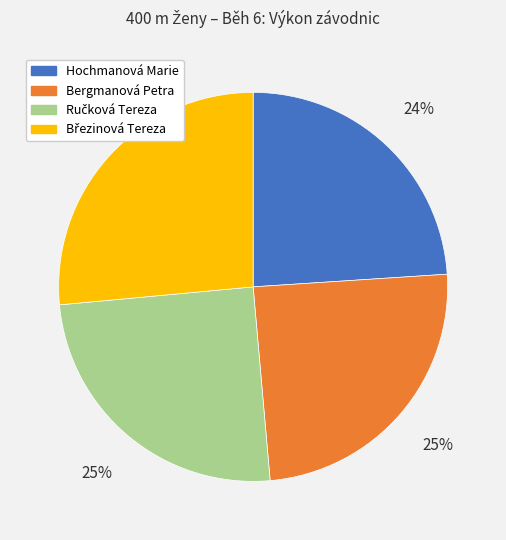

How many segments does this pie chart have?

4